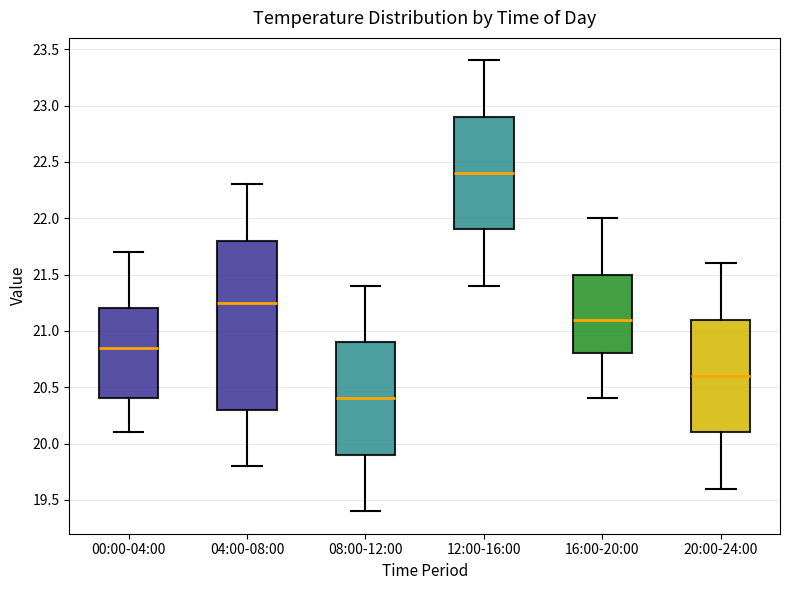

Reading left to right, transcribe this box plot: for each box, give where its median line is, the range the box spans, and where its two whiskers end, as read against the y-axis. The values are not printed on the chart, so give them approximately, as read against the axis.

00:00-04:00: median 20.85, box 20.40 to 21.20, whiskers 20.10 to 21.70
04:00-08:00: median 21.25, box 20.30 to 21.80, whiskers 19.80 to 22.30
08:00-12:00: median 20.40, box 19.90 to 20.90, whiskers 19.40 to 21.40
12:00-16:00: median 22.40, box 21.90 to 22.90, whiskers 21.40 to 23.40
16:00-20:00: median 21.10, box 20.80 to 21.50, whiskers 20.40 to 22.00
20:00-24:00: median 20.60, box 20.10 to 21.10, whiskers 19.60 to 21.60